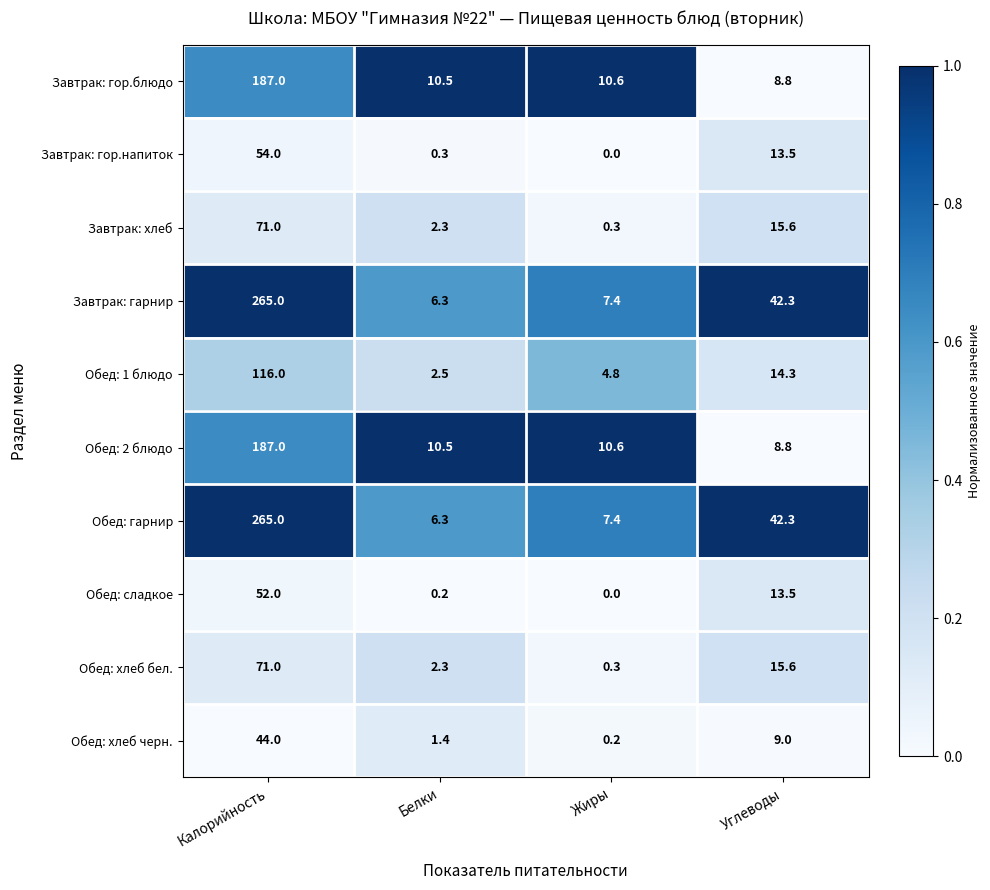

What is the spread (max minus min) of values at Углеводы?

33.5